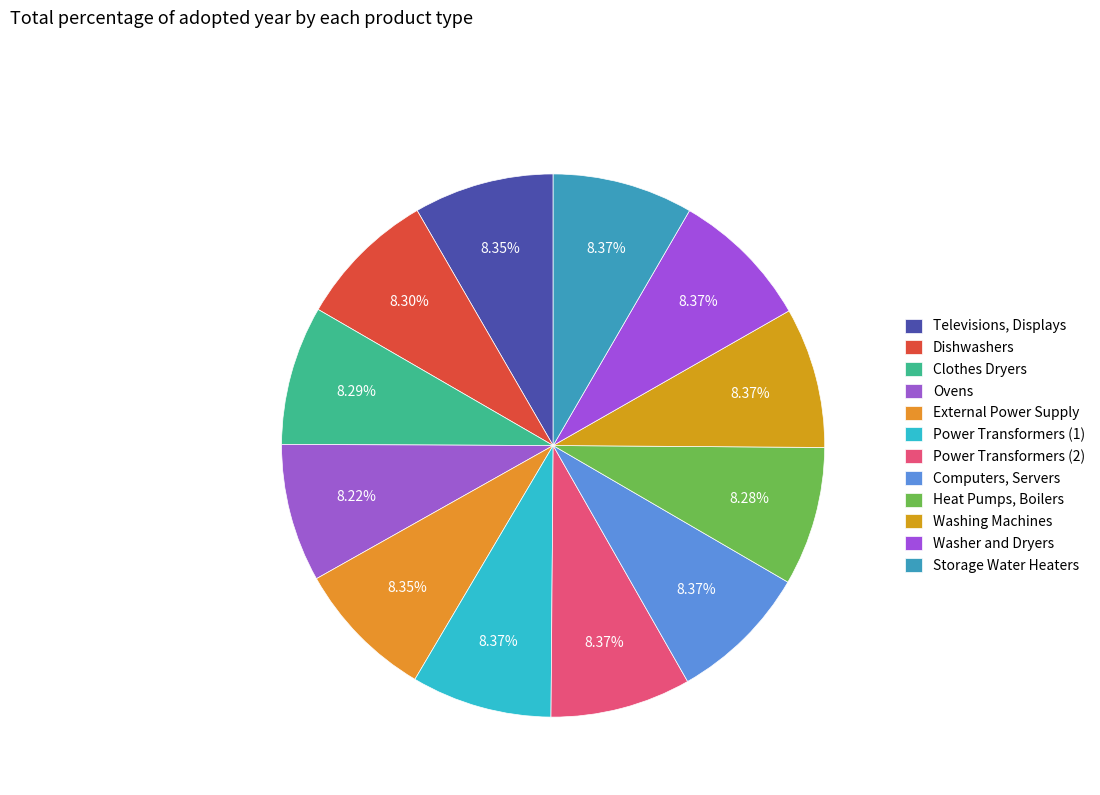

Is it true that Washer and Dryers is 8% of the pie?

True